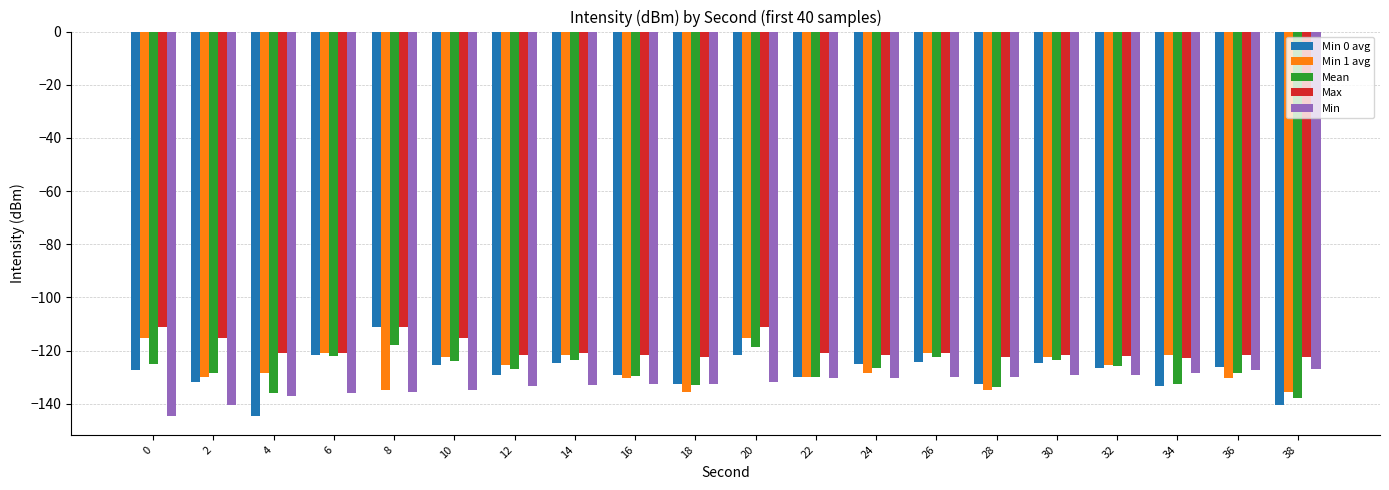

Is the value of Min 0 avg at 16 greater than the value of Min at 18?

Yes